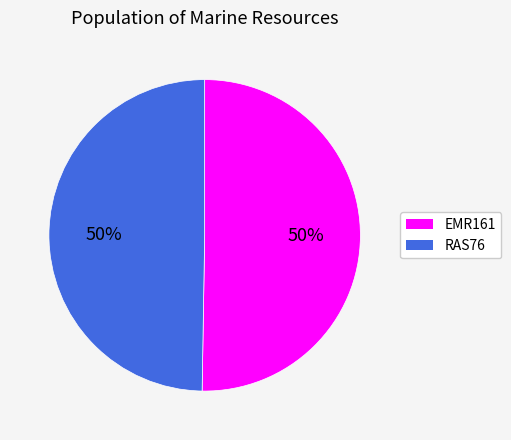

To the nearest percent, what is the average slice percentage?

50%